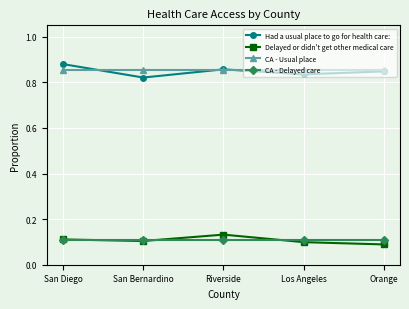

Rank the series at Los Angeles from highest to lowest value.

CA - Usual place, Had a usual place to go for health care:, CA - Delayed care, Delayed or didn't get other medical care